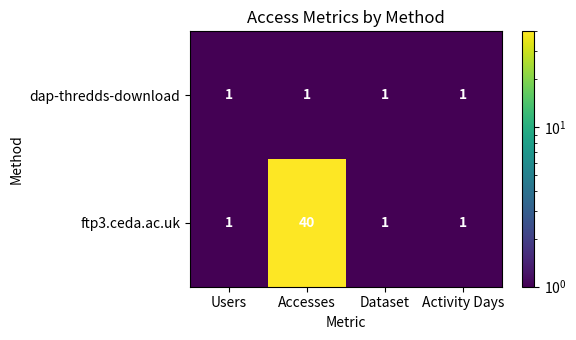

Rank the series by their maximum value, from highest to lowest.

ftp3.ceda.ac.uk, dap-thredds-download